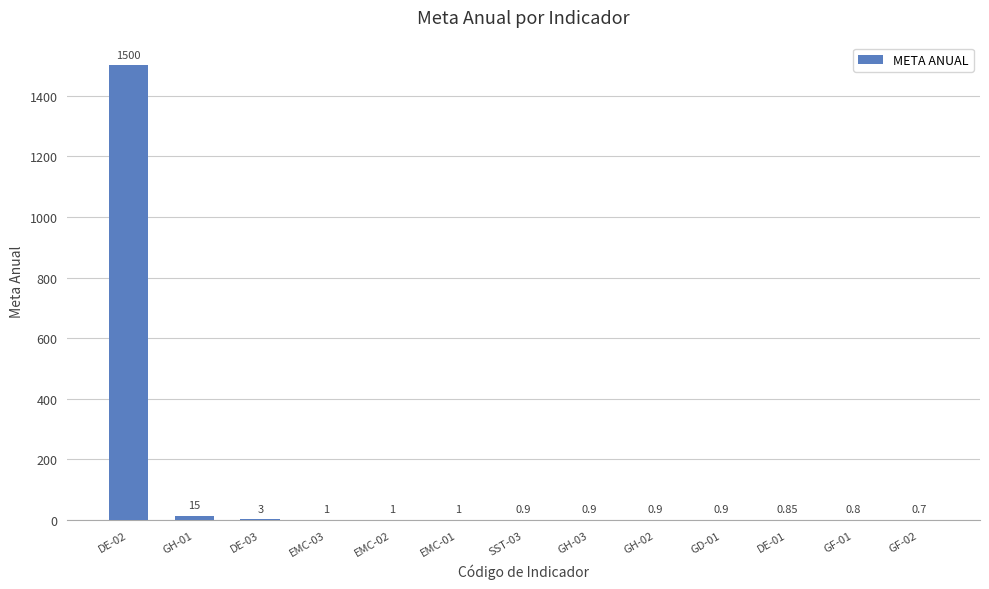

The value at GH-03 is 0.9. True or false?

True